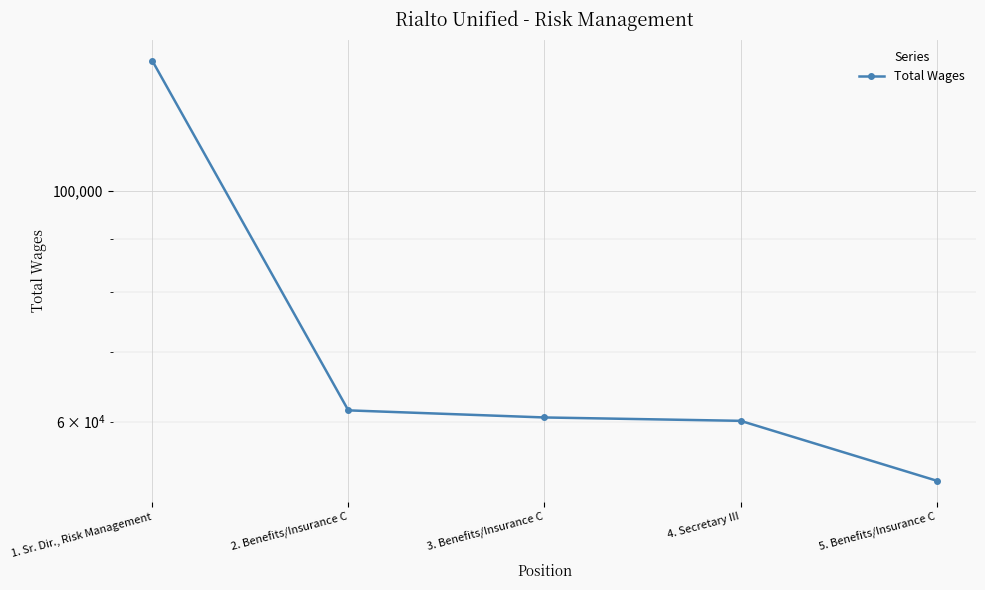

At which category does the chart reach its minimum across all series?

5. Benefits/Insurance C